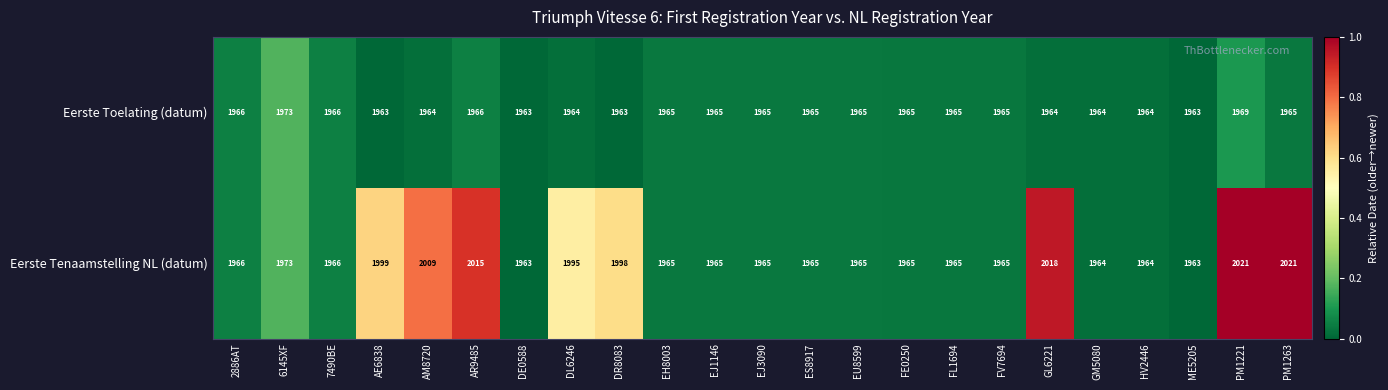

How many series are shown in this chart?

2